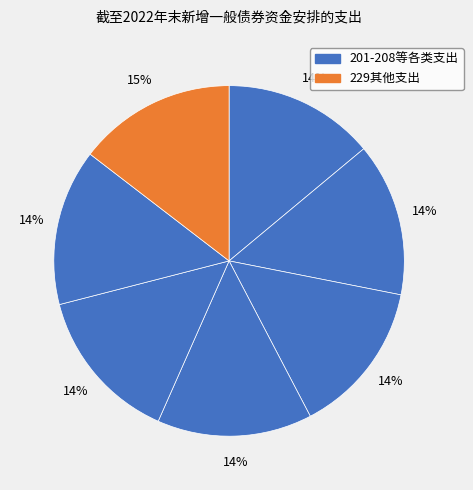

How many segments does this pie chart have?

7